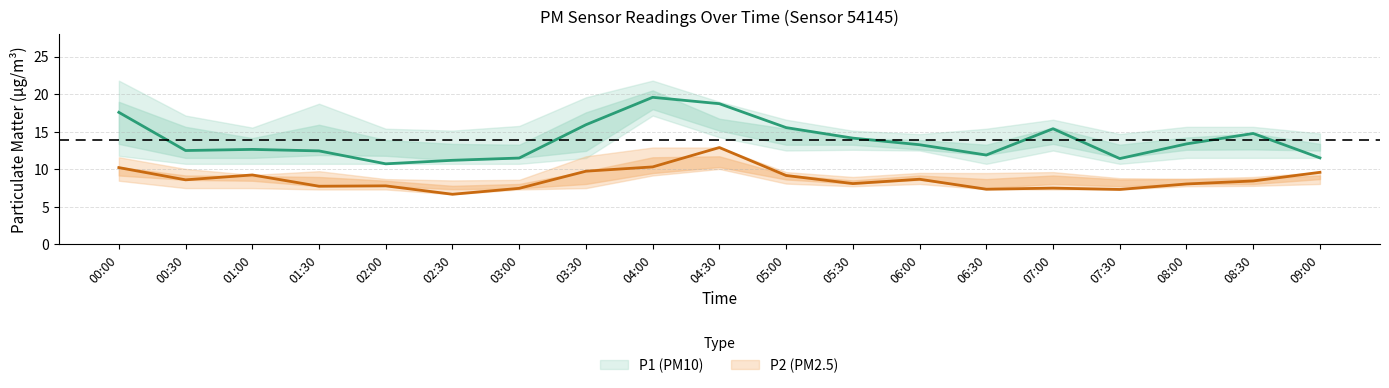

Reading right to left, transcribe all the data shown in this chart.

P1: 09:00=11.5	08:30=14.8	08:00=13.4	07:30=11.4	07:00=15.4	06:30=11.9	06:00=13.3	05:30=14.2	05:00=15.6	04:30=18.7	04:00=19.6	03:30=15.9	03:00=11.5	02:30=11.2	02:00=10.7	01:30=12.4	01:00=12.7	00:30=12.5	00:00=17.6
P2: 09:00=9.6	08:30=8.4	08:00=8.1	07:30=7.3	07:00=7.5	06:30=7.3	06:00=8.7	05:30=8.1	05:00=9.2	04:30=12.9	04:00=10.3	03:30=9.8	03:00=7.5	02:30=6.7	02:00=7.8	01:30=7.8	01:00=9.2	00:30=8.6	00:00=10.2